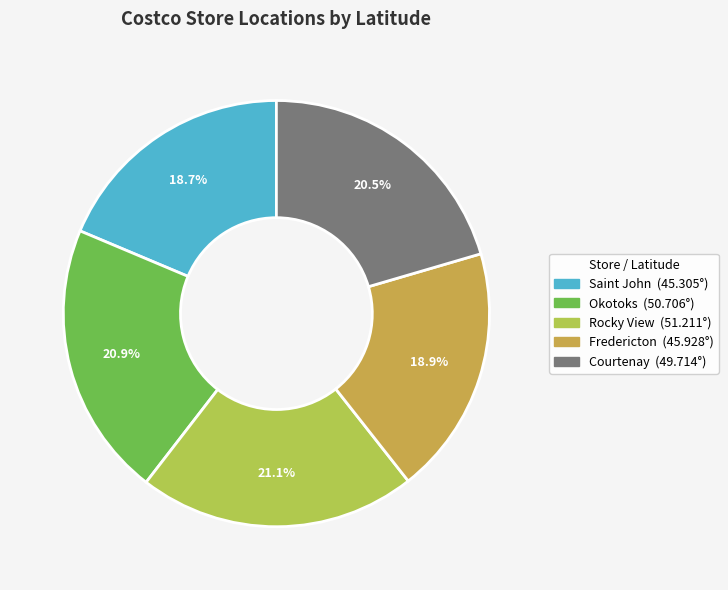

Which has a higher value, Rocky View or Saint John?

Rocky View